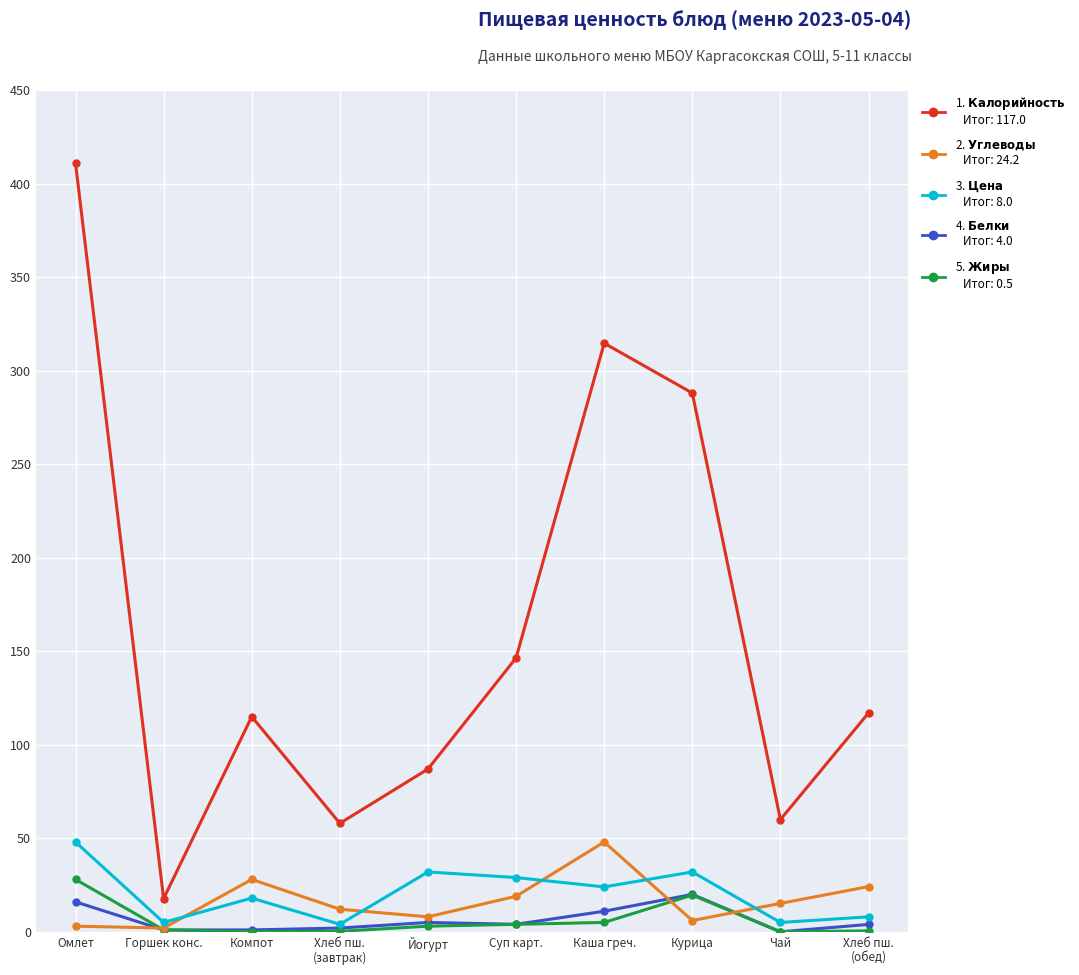

What is the label of the 9th point from the right?

Горшек конс.